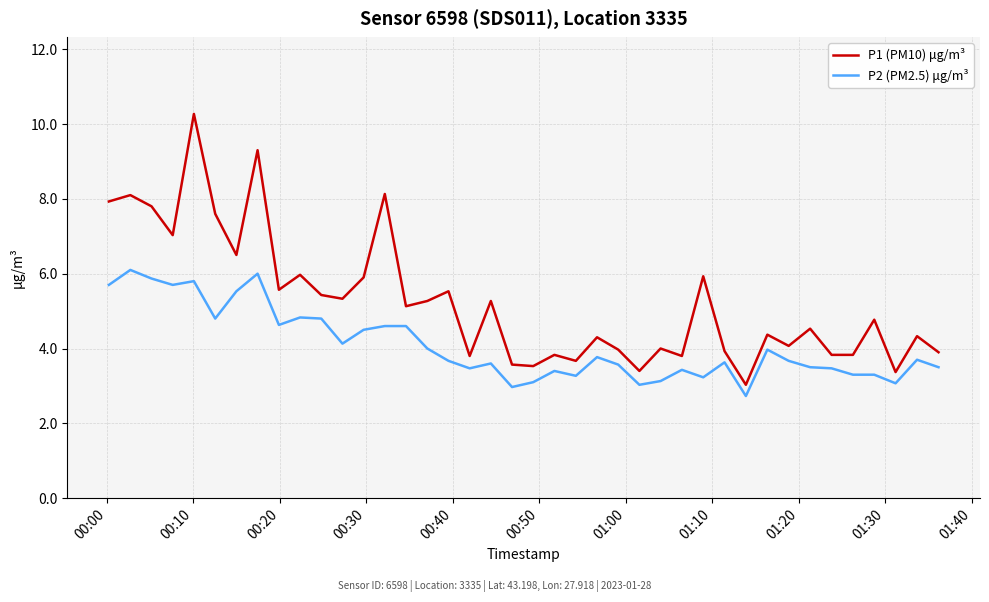

Rank the series by their maximum value, from highest to lowest.

P1 (PM10) μg/m³, P2 (PM2.5) μg/m³